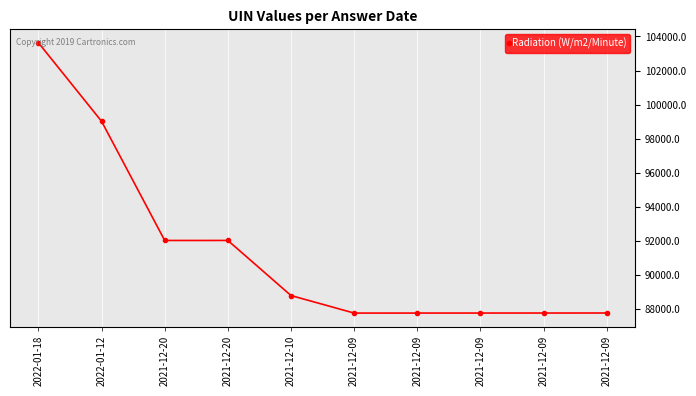

List the labels in order of value, smallest first.

2021-12-09, 2021-12-09, 2021-12-09, 2021-12-09, 2021-12-09, 2021-12-10, 2021-12-20, 2021-12-20, 2022-01-12, 2022-01-18